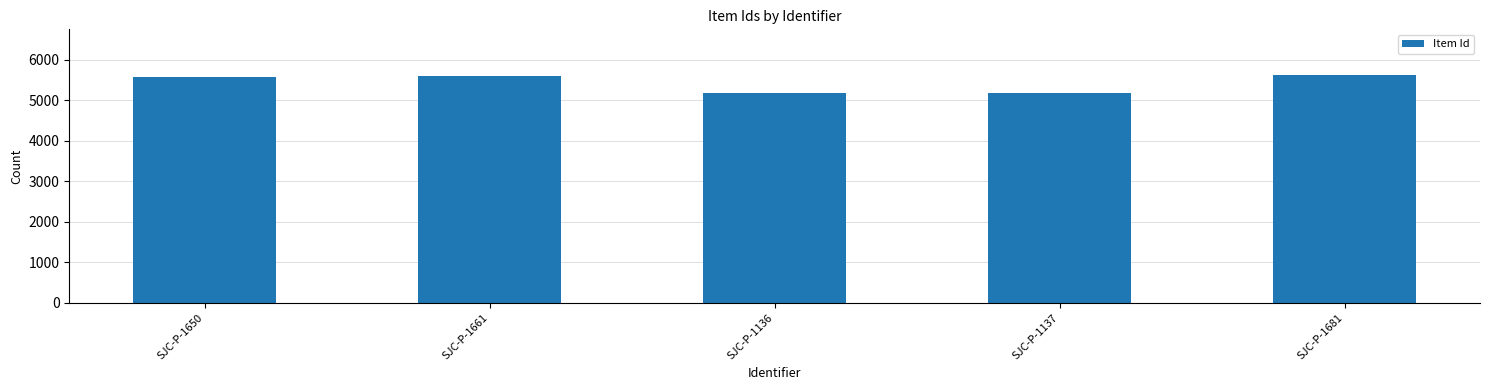

True or false: the data shows 5175 at SJC-P-1137.

True